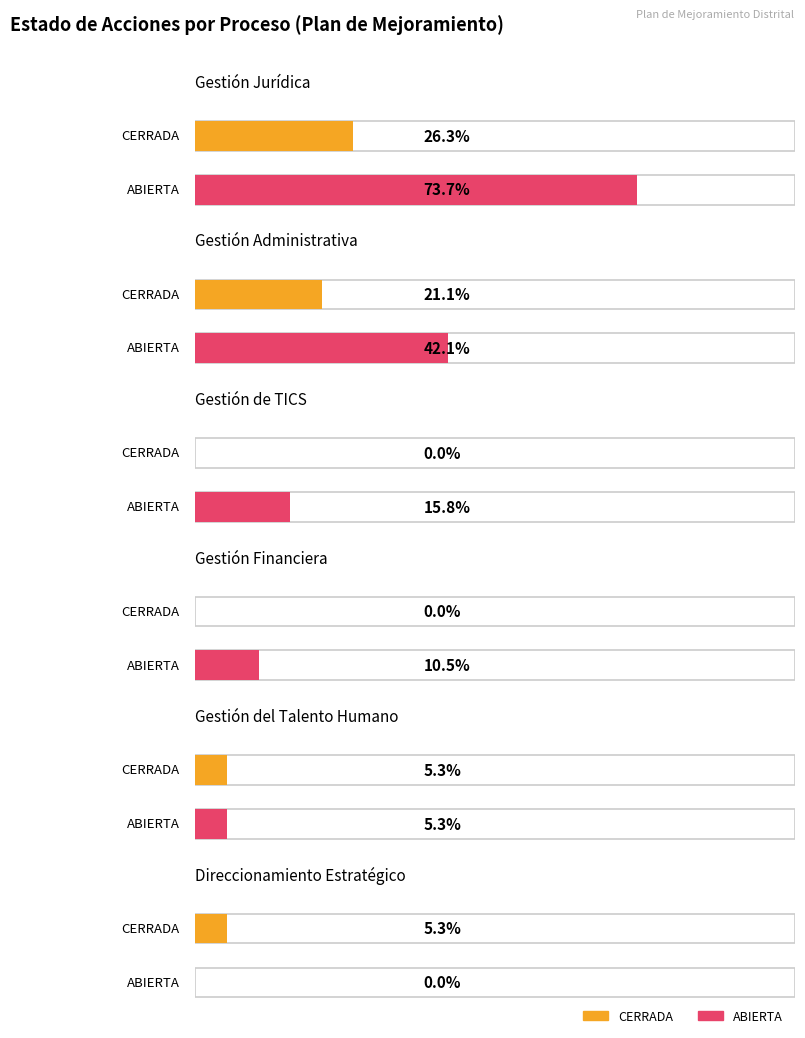

Are the bars grouped side by side (vs. stacked)?

Yes